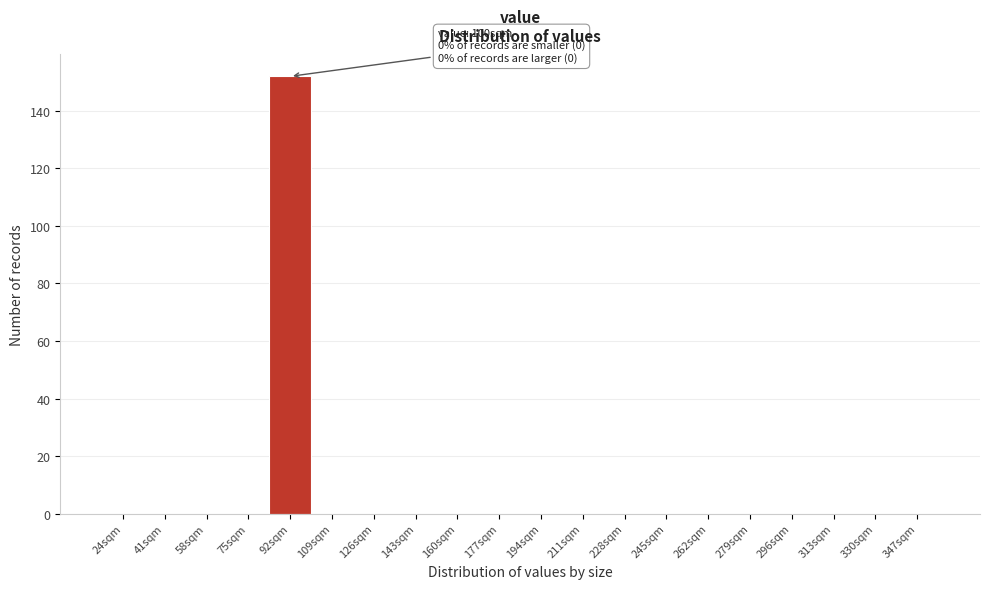

Reading left to right, list all the values displayed in this chart.

24sqm=0	41sqm=0	58sqm=0	75sqm=0	92sqm=152	109sqm=0	126sqm=0	143sqm=0	160sqm=0	177sqm=0	194sqm=0	211sqm=0	228sqm=0	245sqm=0	262sqm=0	279sqm=0	296sqm=0	313sqm=0	330sqm=0	347sqm=0